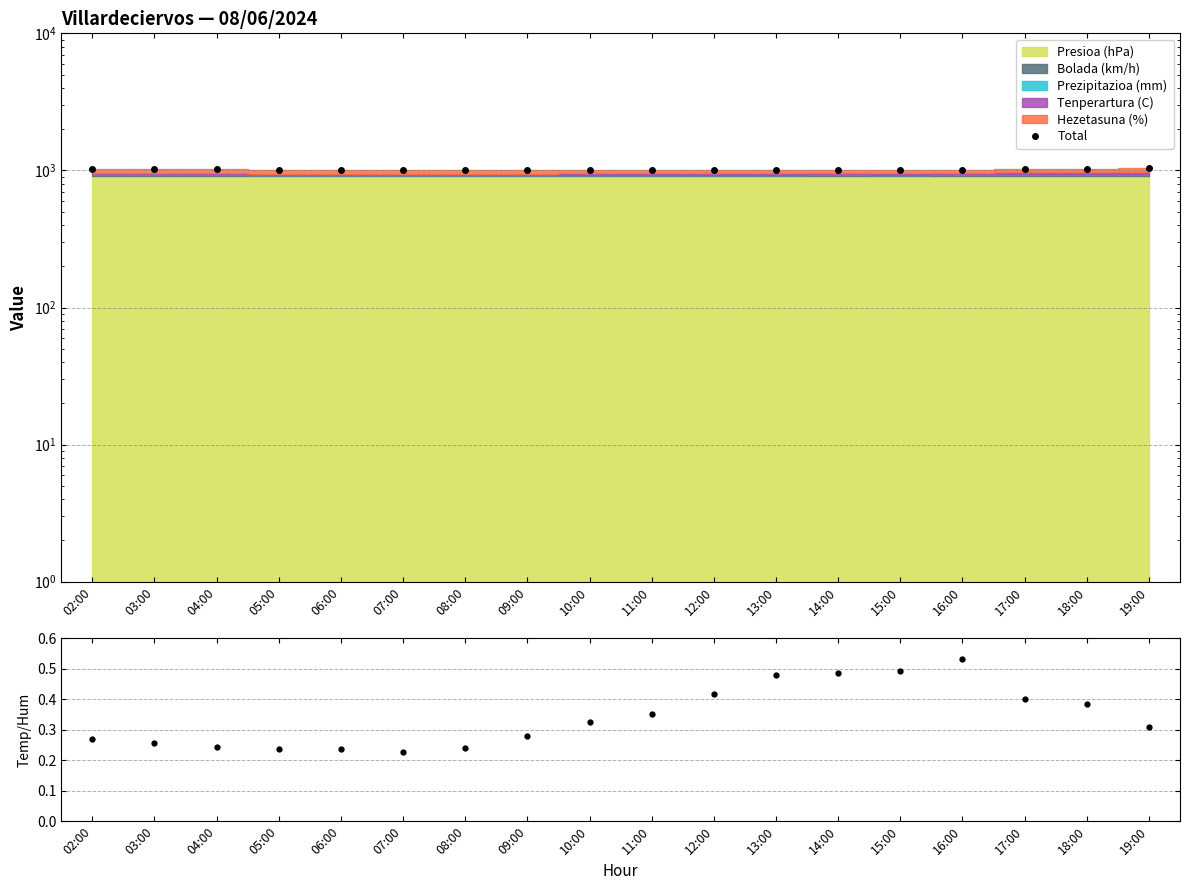

True or false: Total and Temp/Hum ratio cross at least once.

False